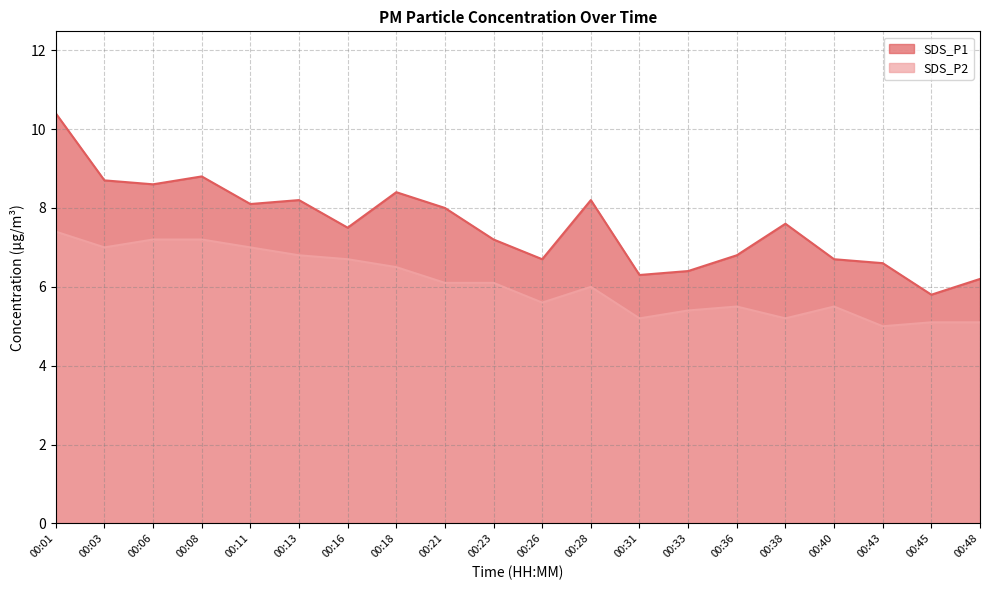

At which category is the sum across all series the highest?

00:01